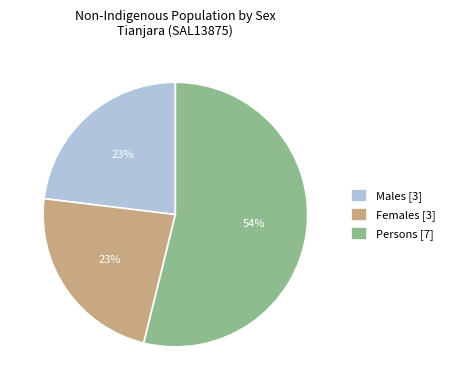

Is there a majority slice in this chart?

Yes